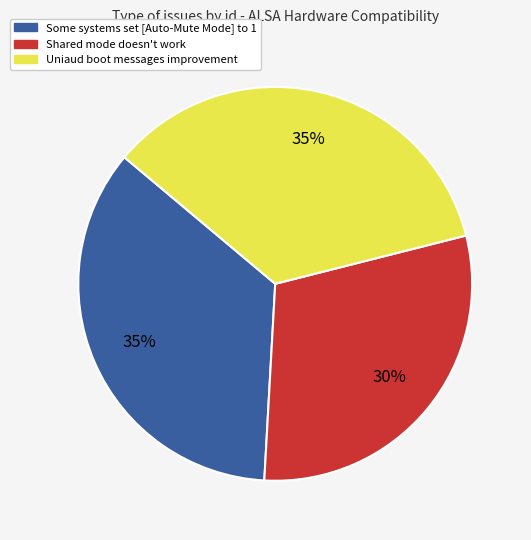

Which slice is the smallest?

Shared mode doesn't work